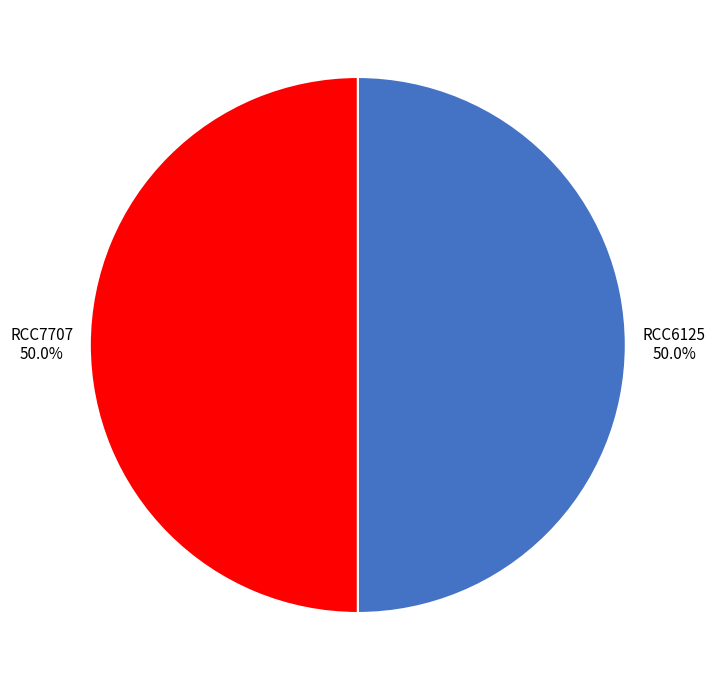

What is the total percentage of RCC7707 and RCC6125?

100.0%